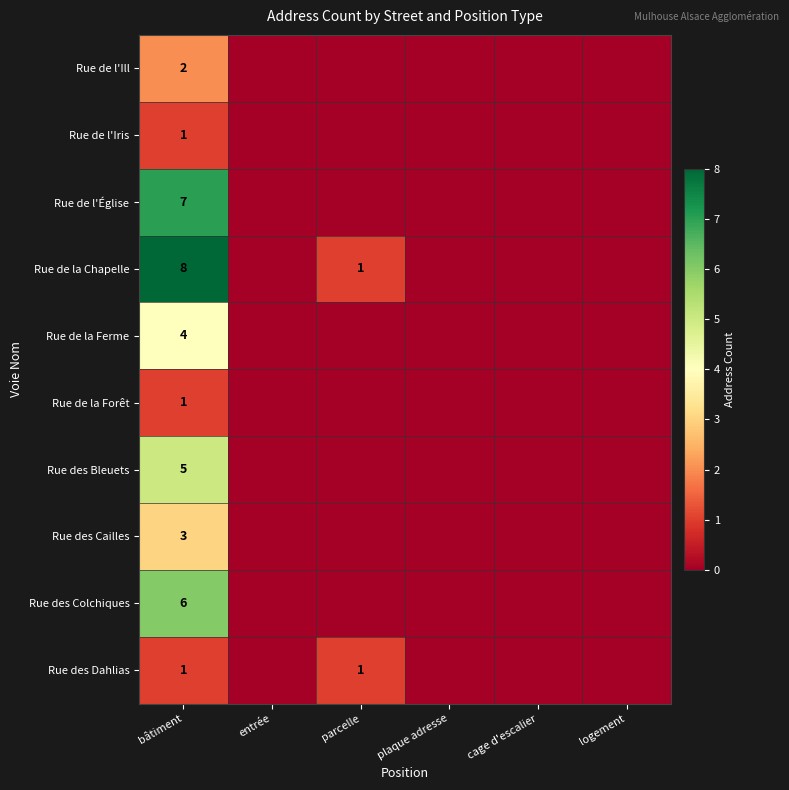

Is it true that Rue de la Chapelle equals 0 at parcelle?

False